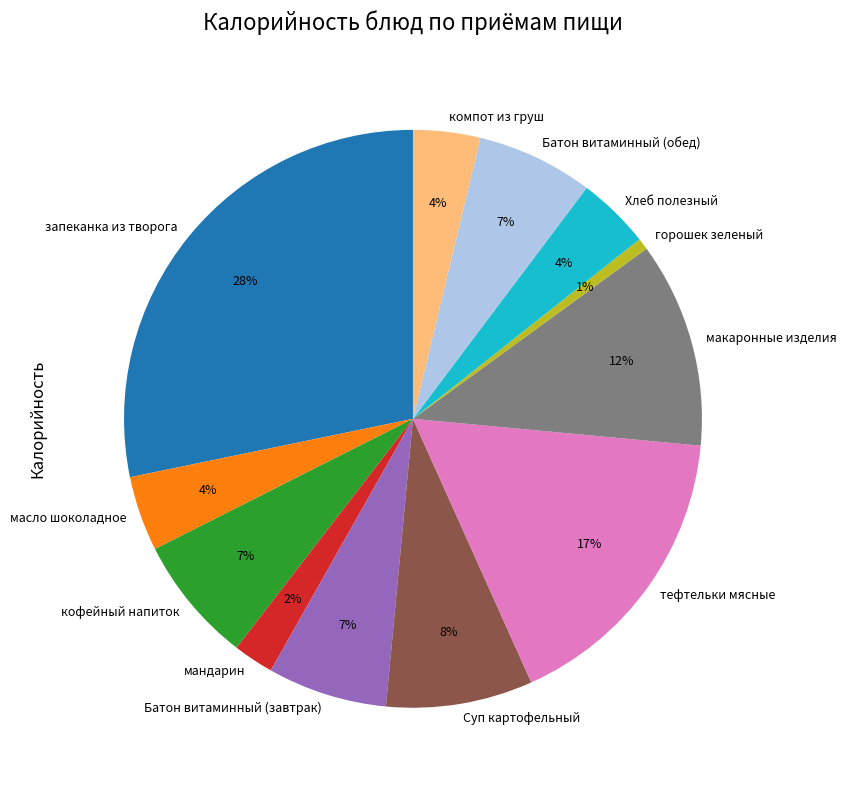

Approximately how many times larger is the value at компот из груш compared to тефтельки мясные?

0.2